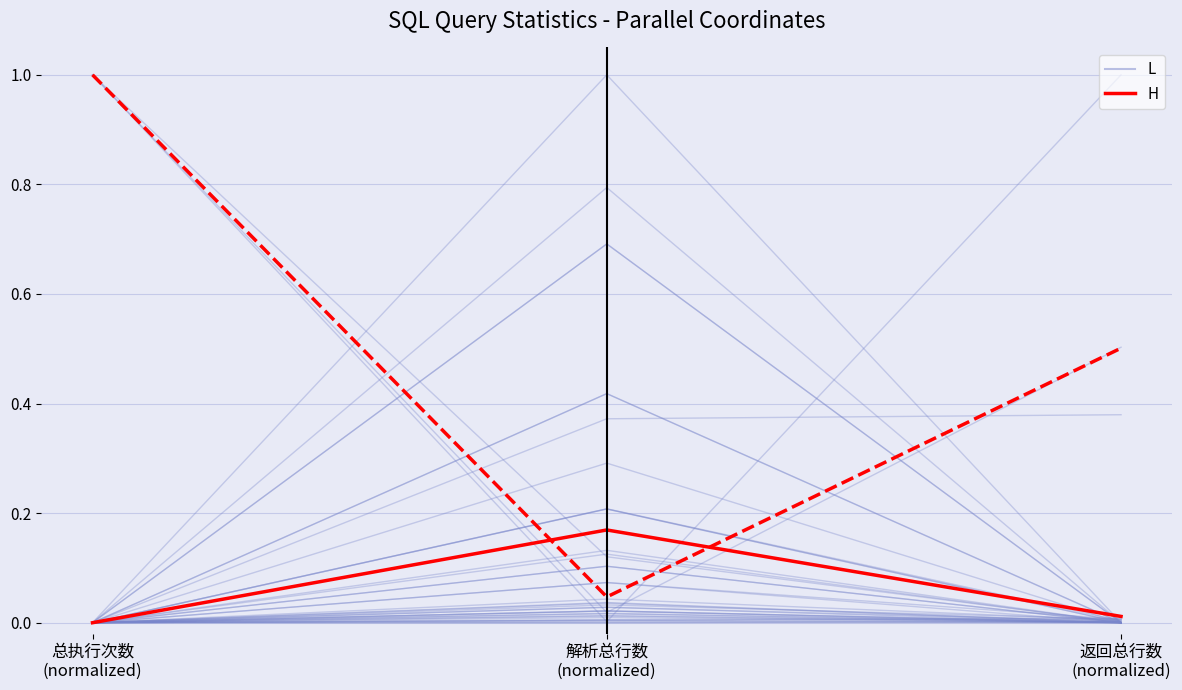

What is the difference between the highest and lowest values at 解析总行数
(normalized)?

1.0